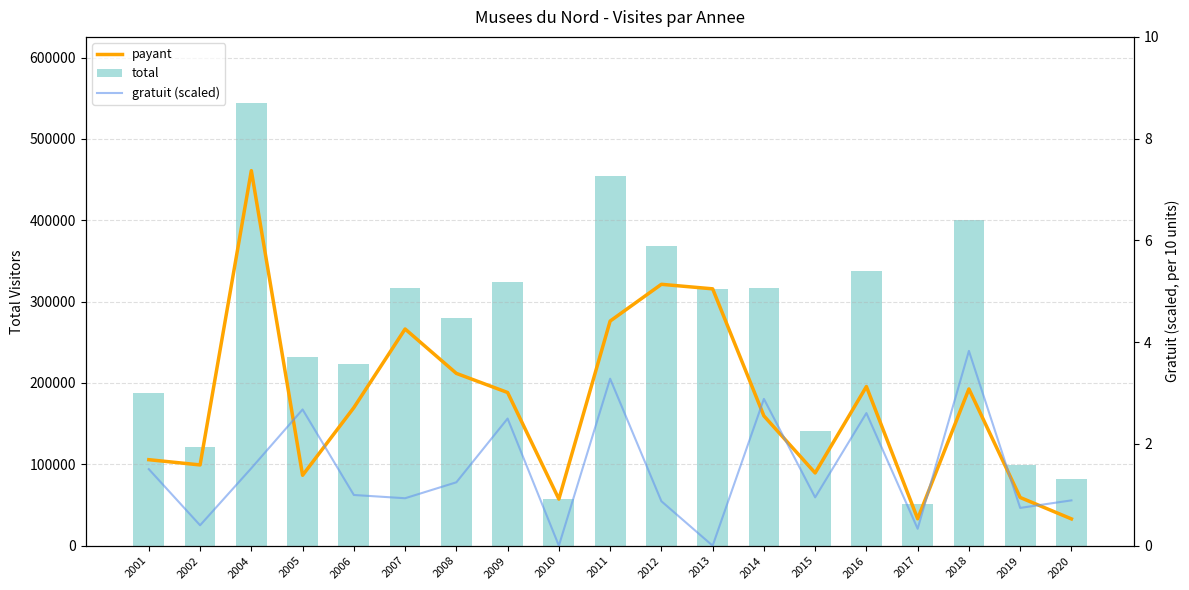

What is the total value across all series at 2019?

158927.7